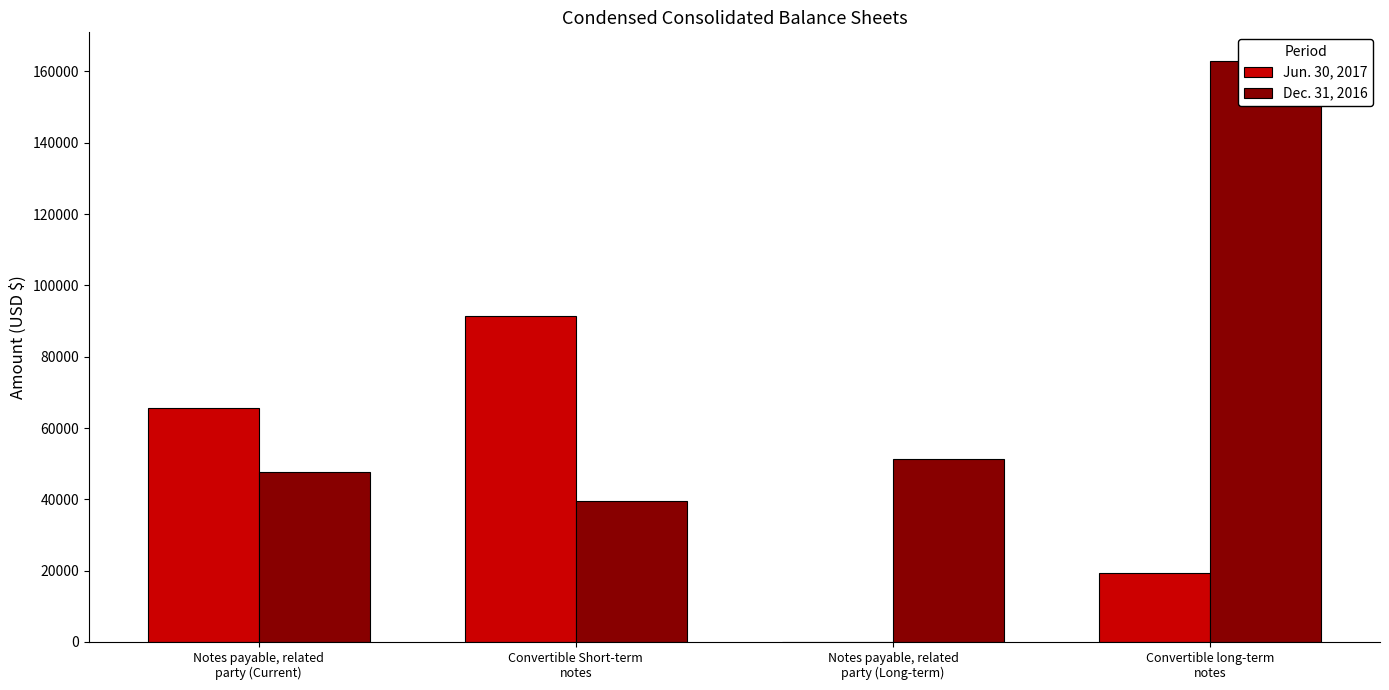

Reading left to right, transcribe all the data shown in this chart.

Jun. 30, 2017: 65705	91472	0	19363
Dec. 31, 2016: 47598	39667	51370	162841